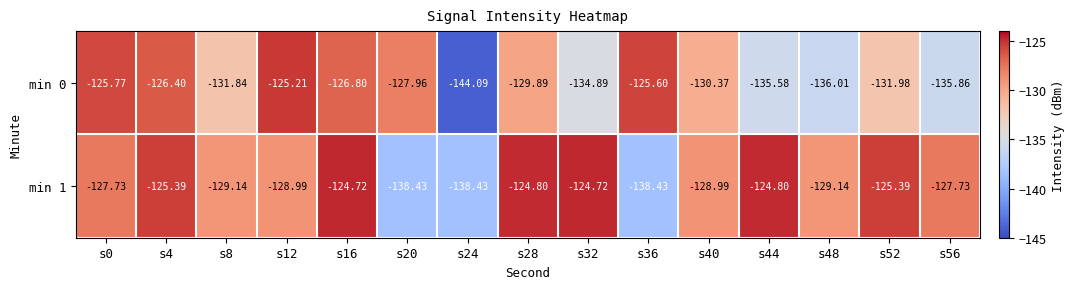

How many categories are shown in the chart?

15